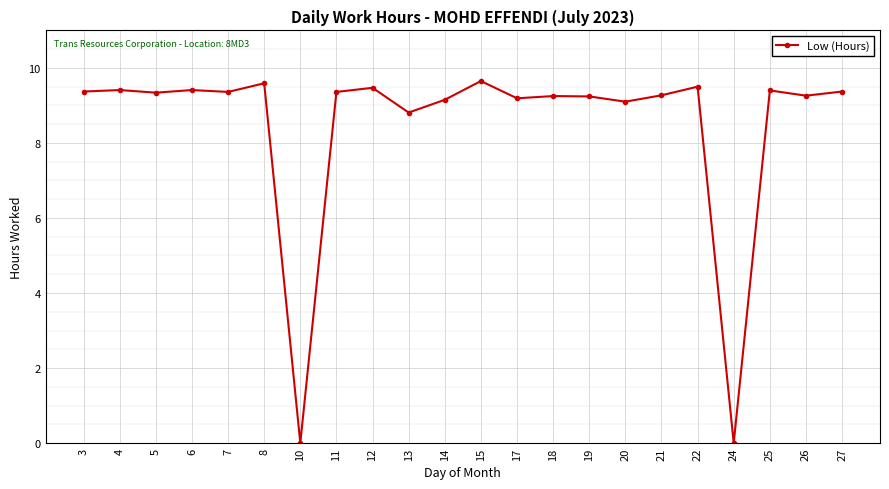

Count the number of categories in the chart.

22